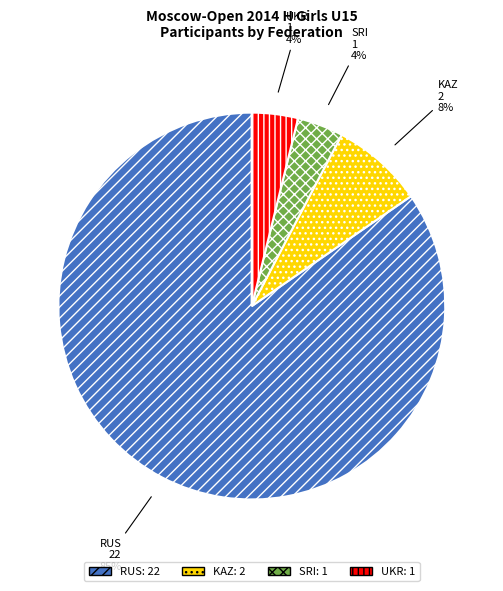

What is the majority slice?

RUS